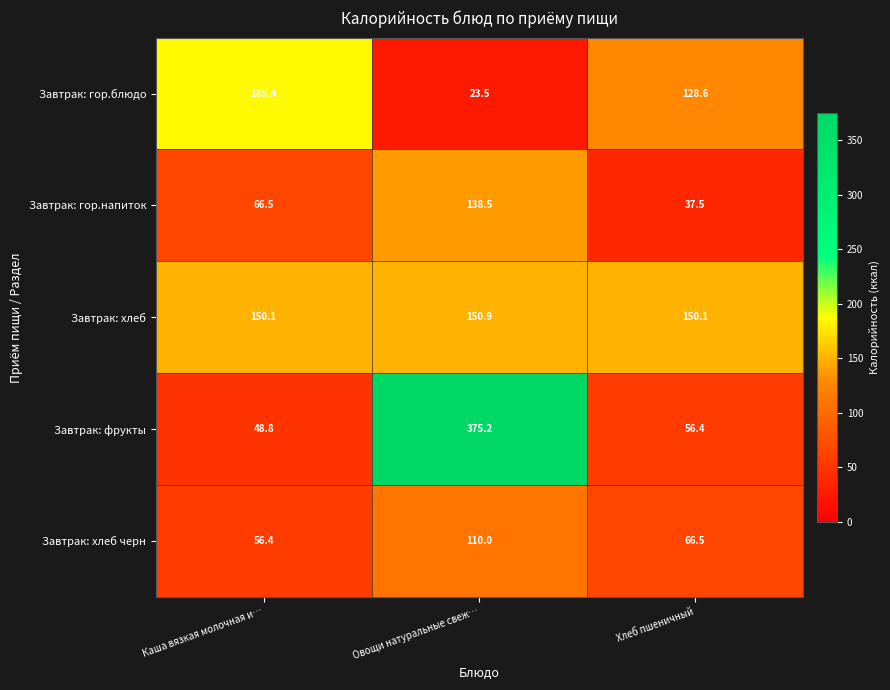

Which series has the widest spread of values?

Завтрак: фрукты